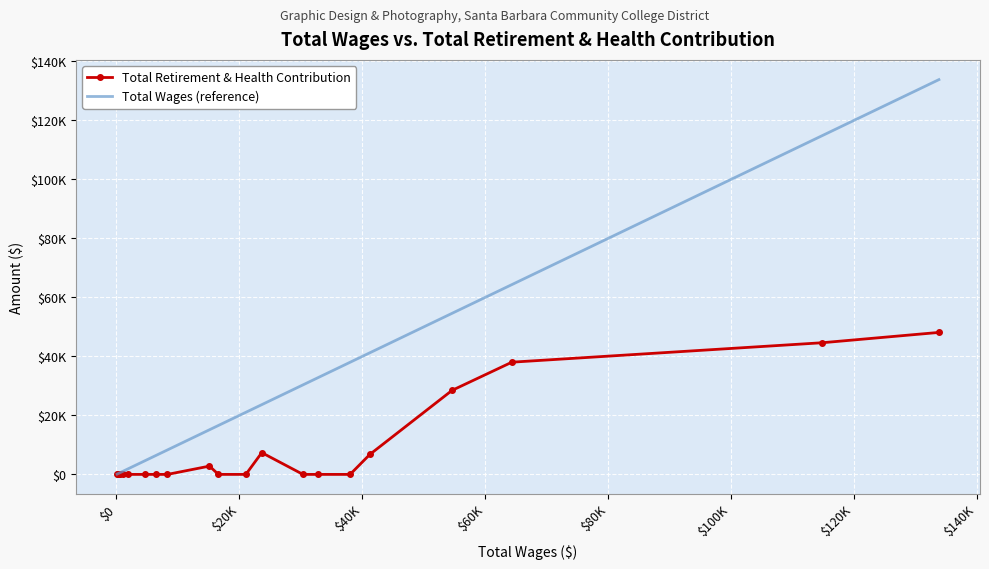

What are all the series names shown in the legend?

Total Retirement & Health Contribution, Total Wages (reference)